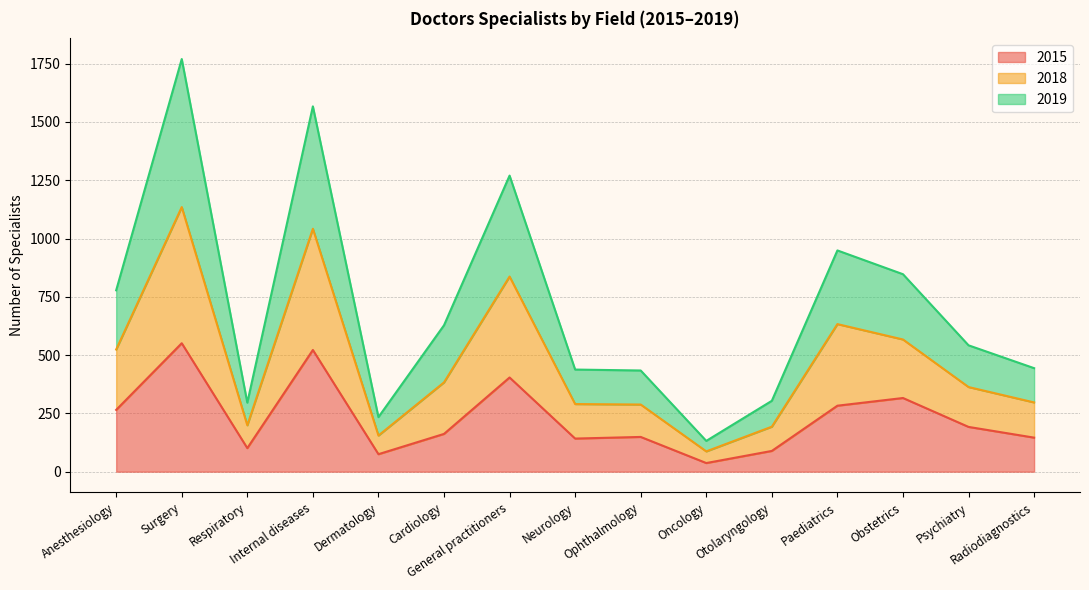

What is the highest value of the 2015 series?

551